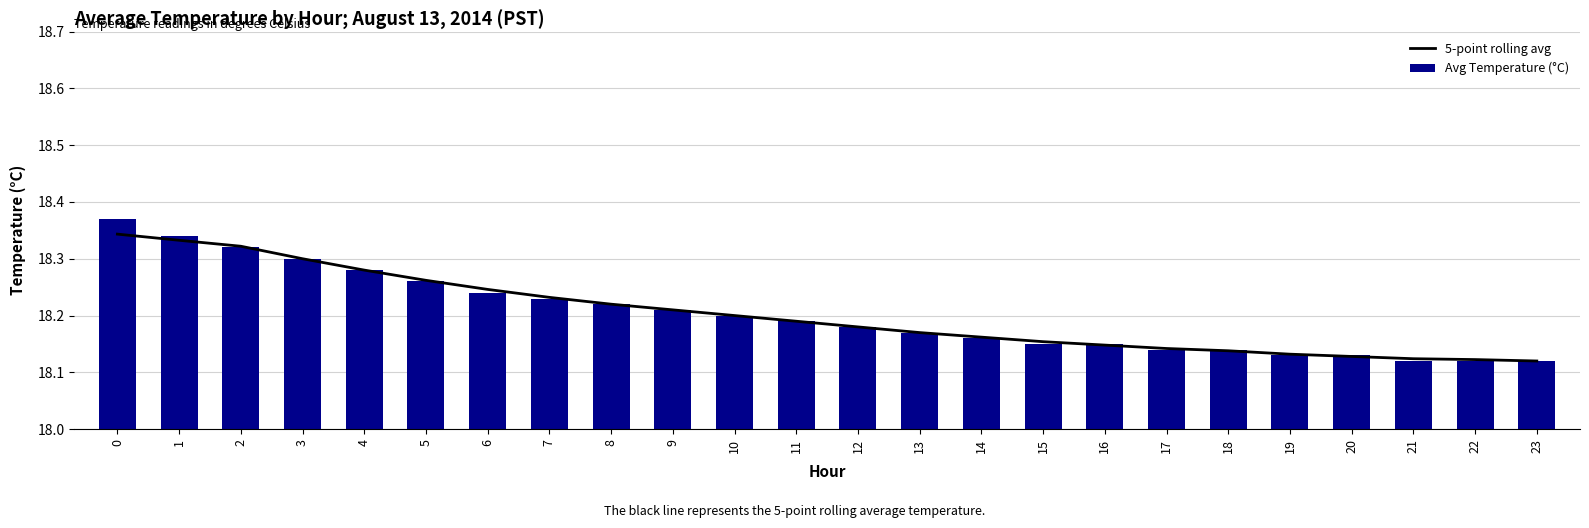

What is the value of the 5-point rolling avg bar at the 19th from the left?

18.1